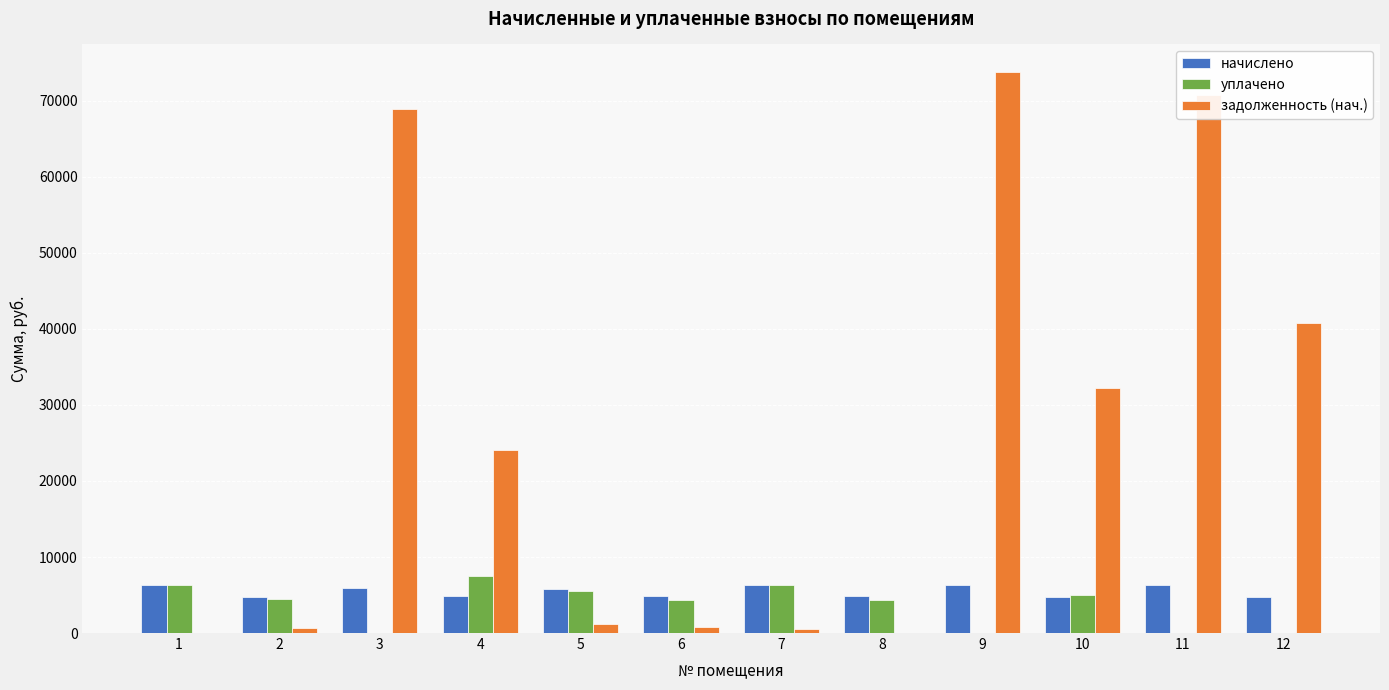

The value of уплачено at 1 is 9129.6. True or false?

False